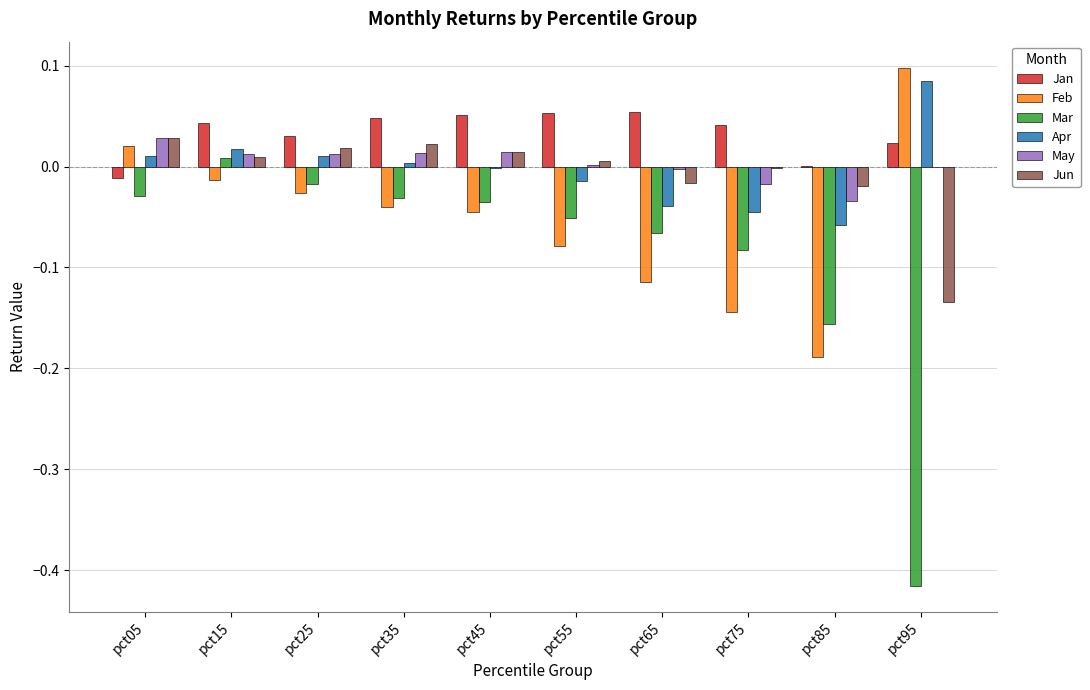

The Feb series shows -0.0 at pct35. True or false?

True